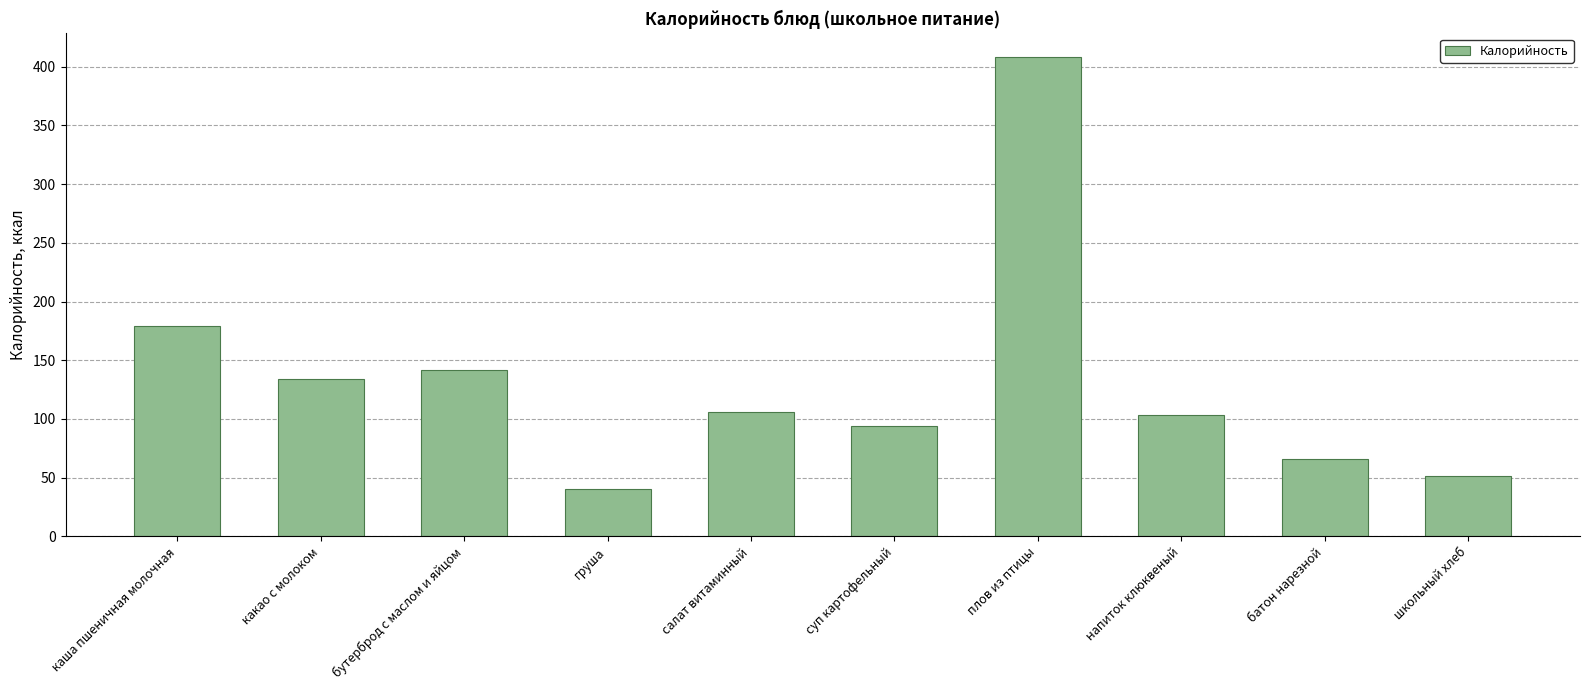

Where does the data first go above 106?

каша пшеничная молочная